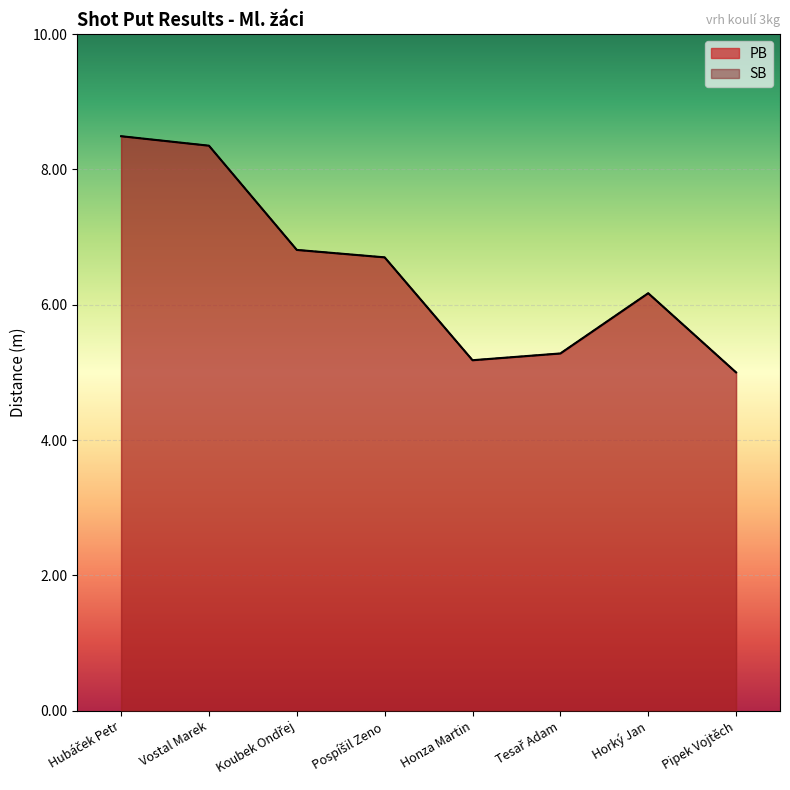

Where is SB nearest to the value 6?

Horký Jan